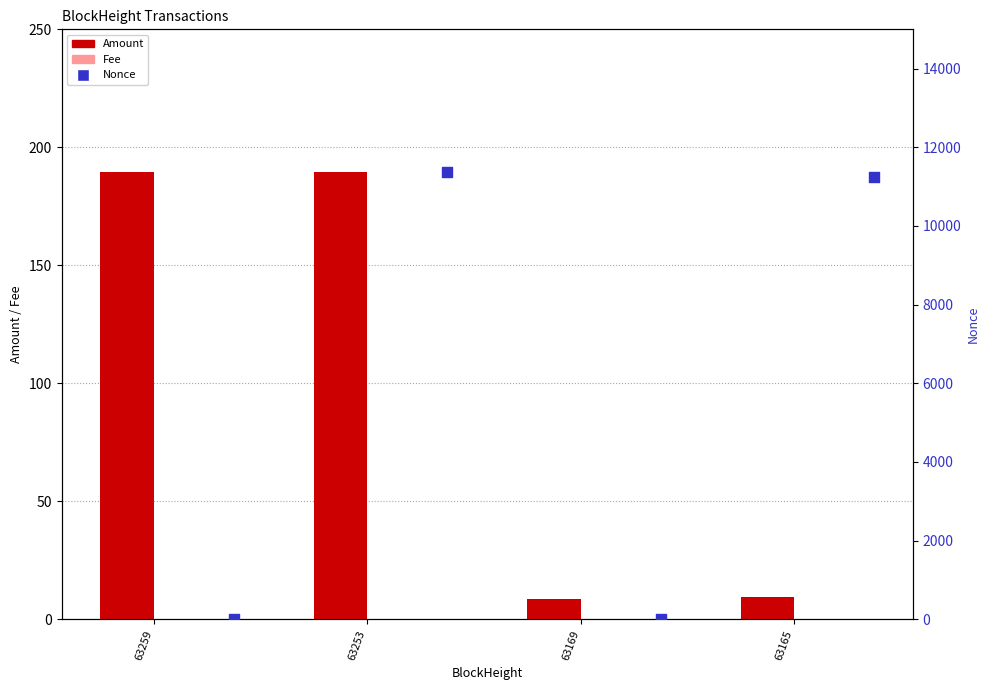

Which series has the largest total across all categories?

Nonce